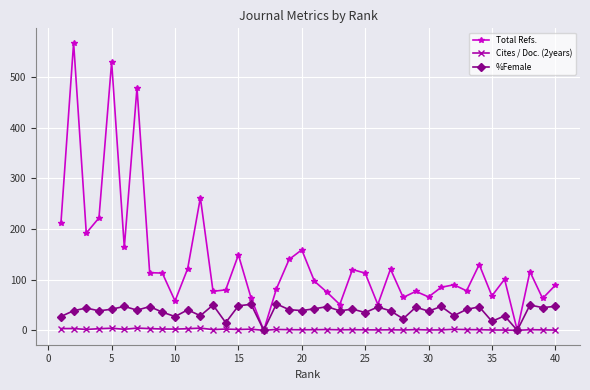

Rank the series by their average value, from lowest to highest.

Cites / Doc. (2years), %Female, Total Refs.